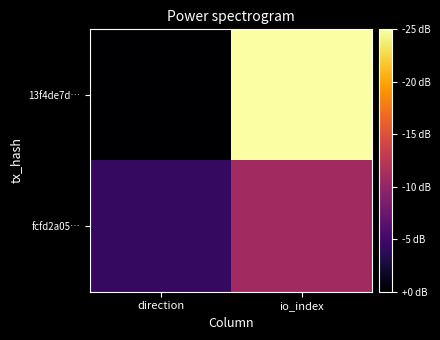

At how many categories does at least one series exceed 5?

1